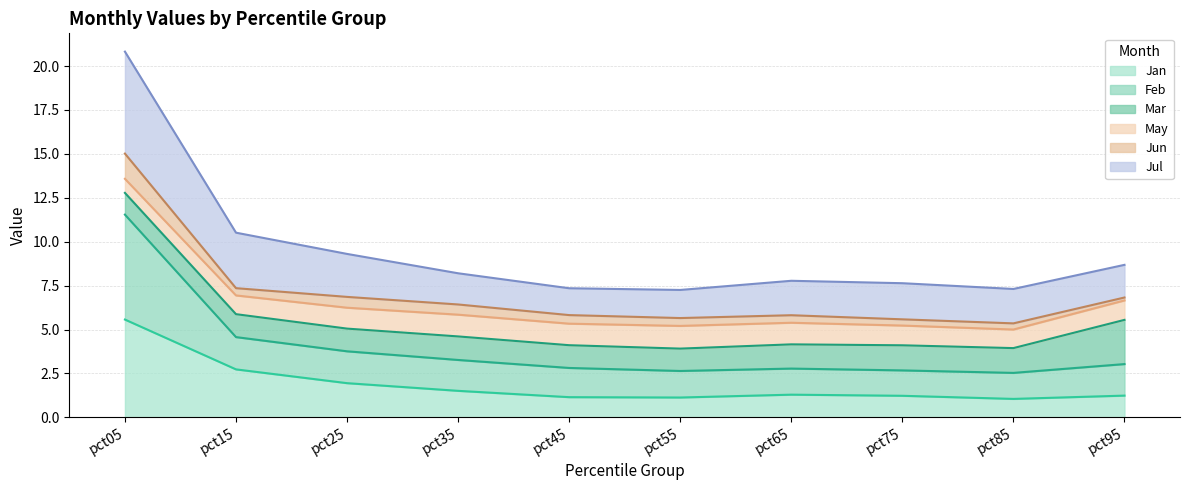

At which category does Jan reach its first local peak?

pct65